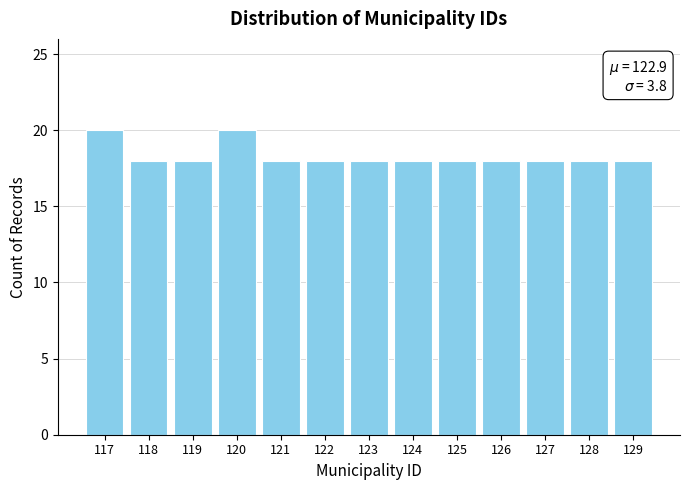

Reading right to left, list all the values displayed in this chart.

18	18	18	18	18	18	18	18	18	20	18	18	20